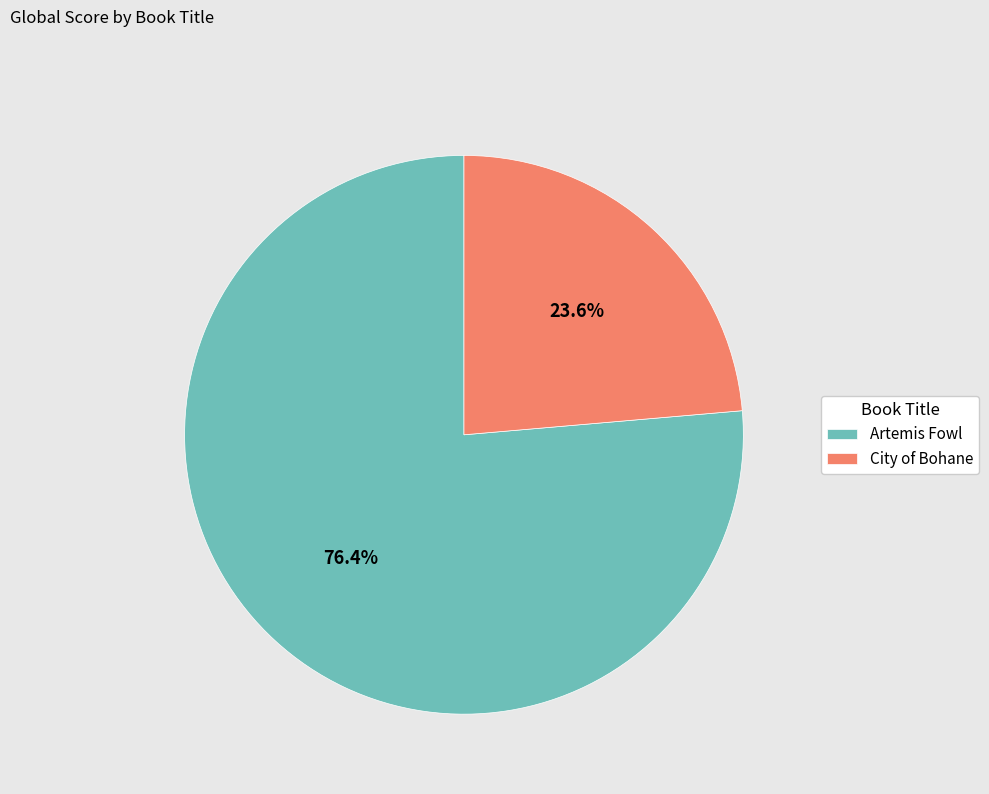

What percentage is the Artemis Fowl slice, to the nearest percent?

76%